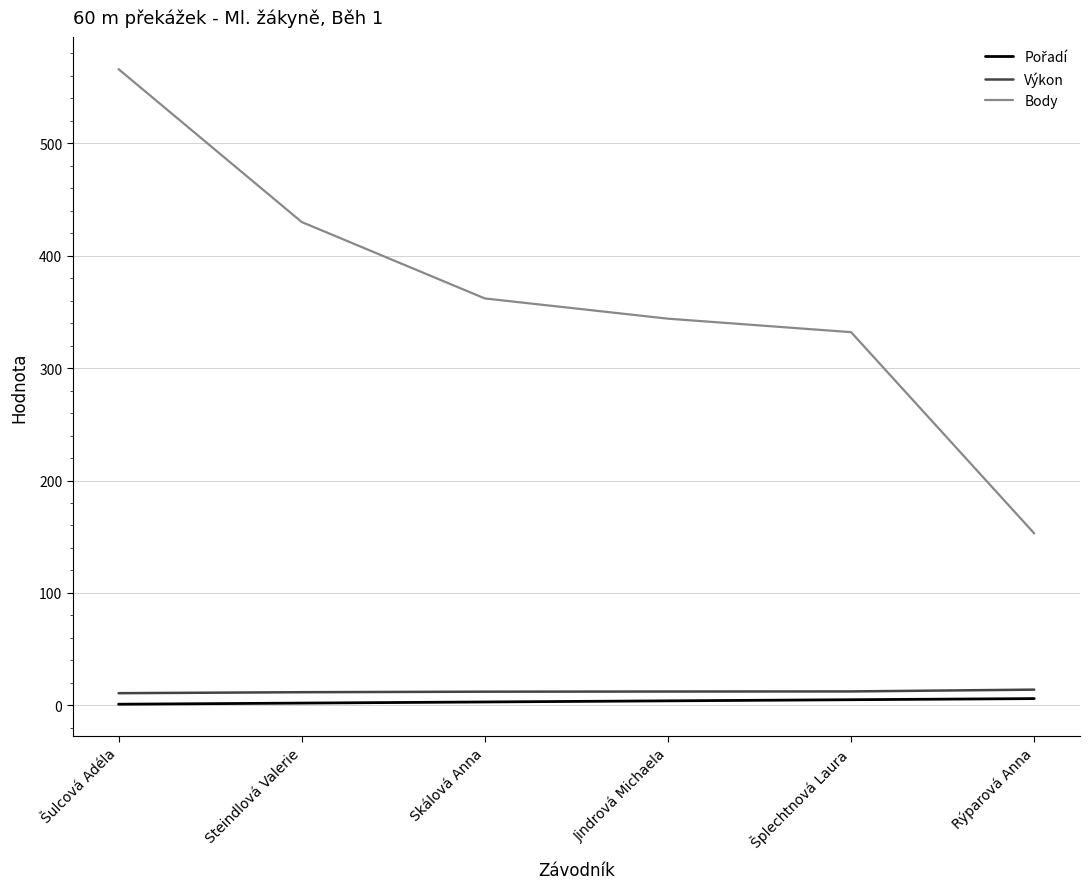

Which series has the widest spread of values?

Body